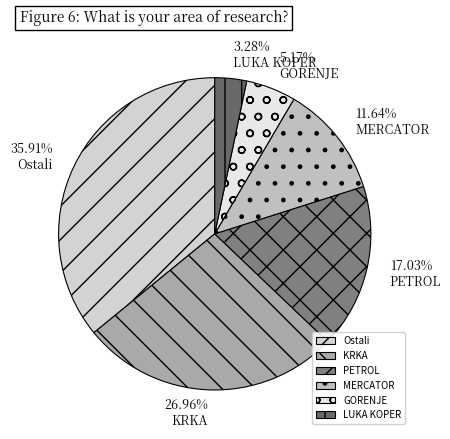

Is there a majority slice in this chart?

No